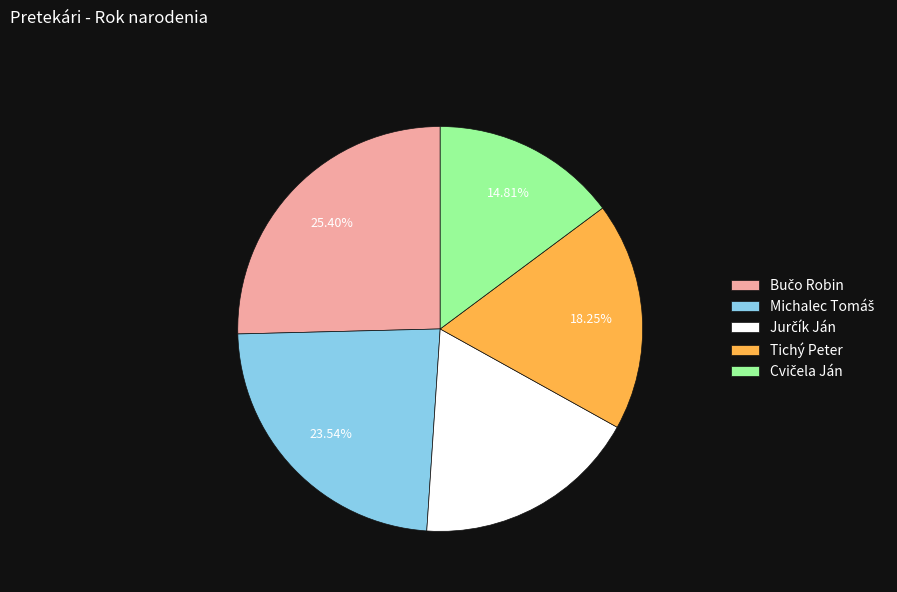

Is there a majority slice in this chart?

No